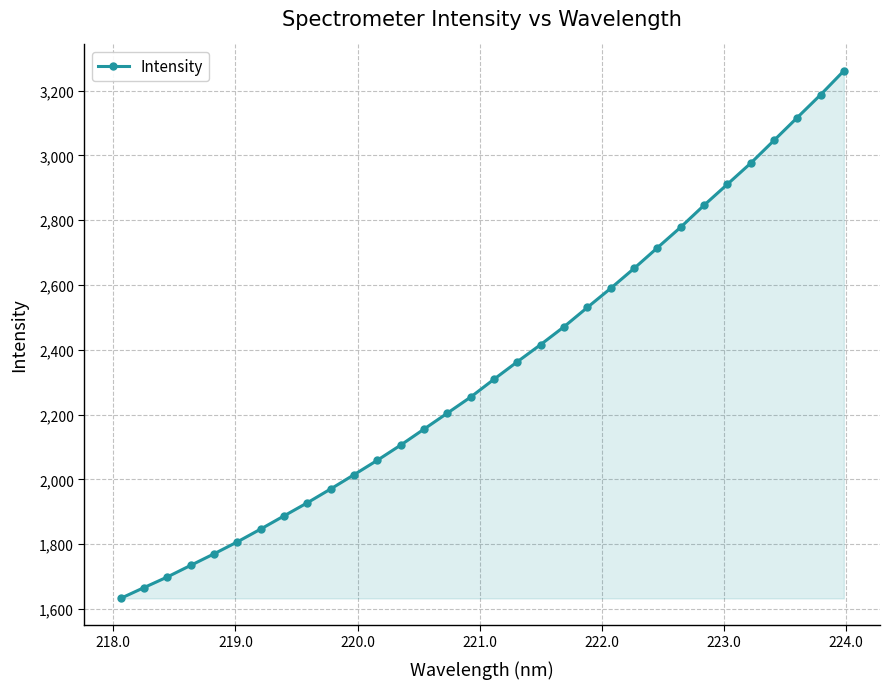

What is the value of the 4th point from the left?

1734.6